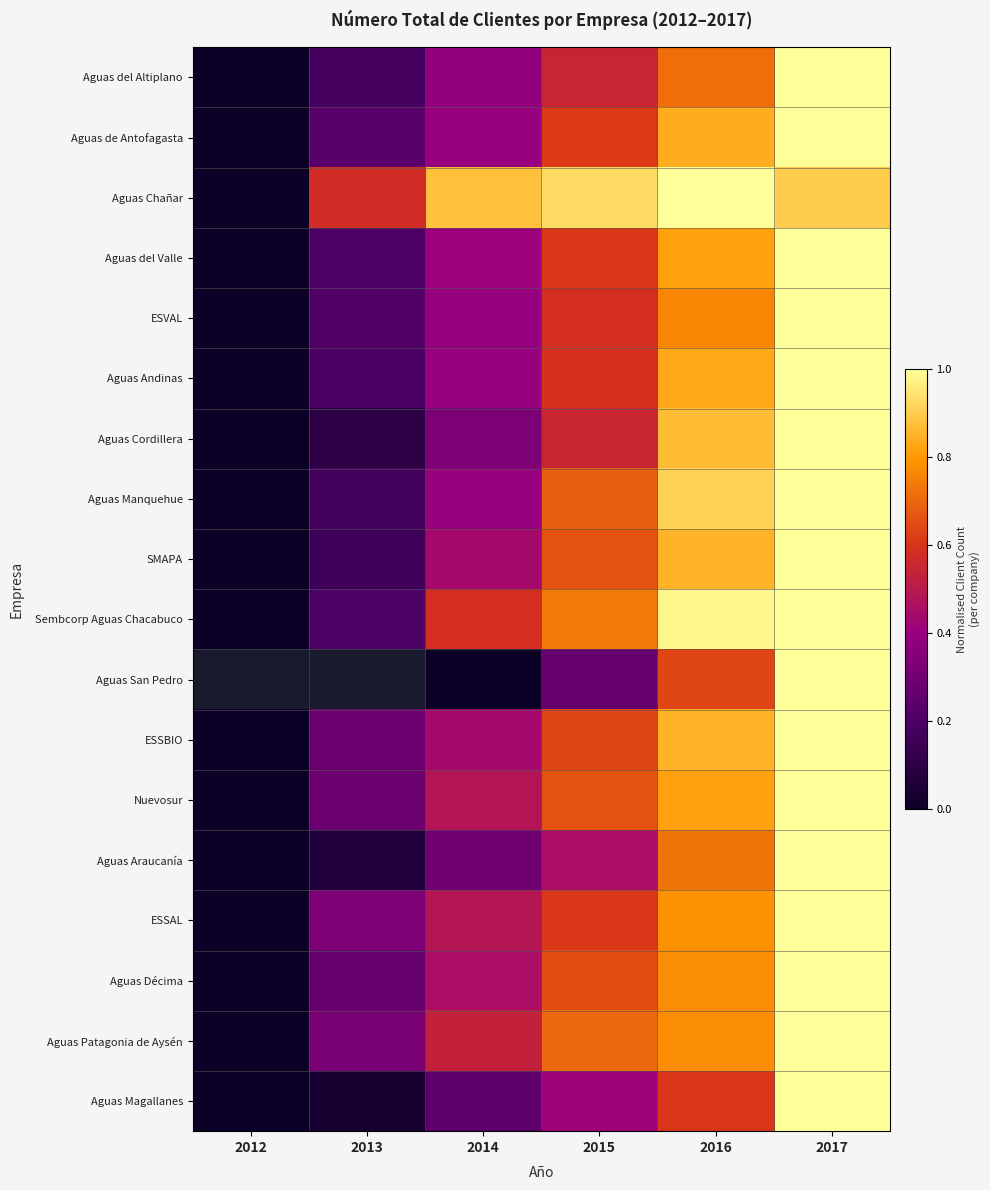

Which category has the highest value across all series?

2017